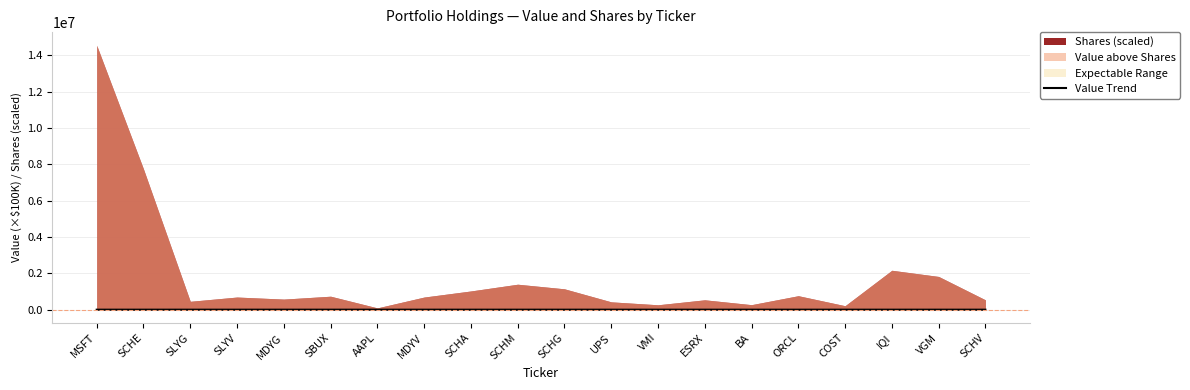

True or false: the data shows 36.0 at SBUX.

False